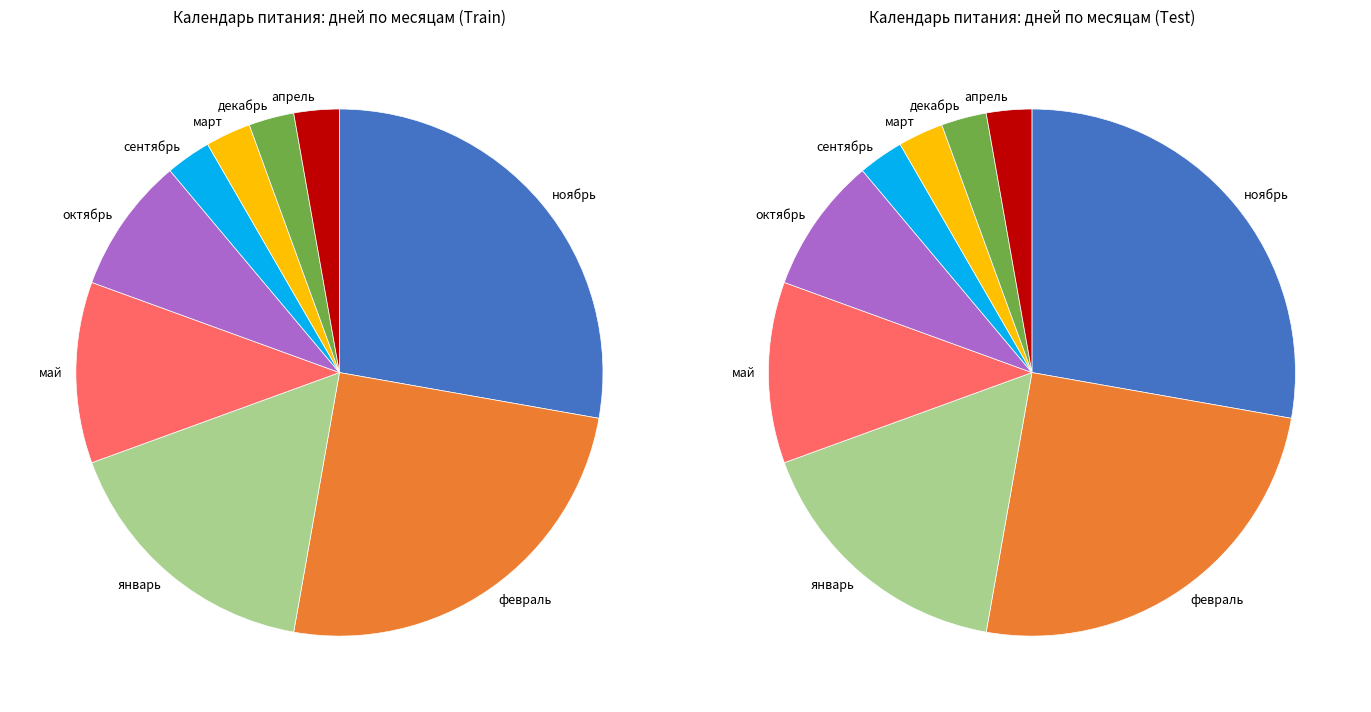

The октябрь slice represents 8% of the pie. True or false?

True